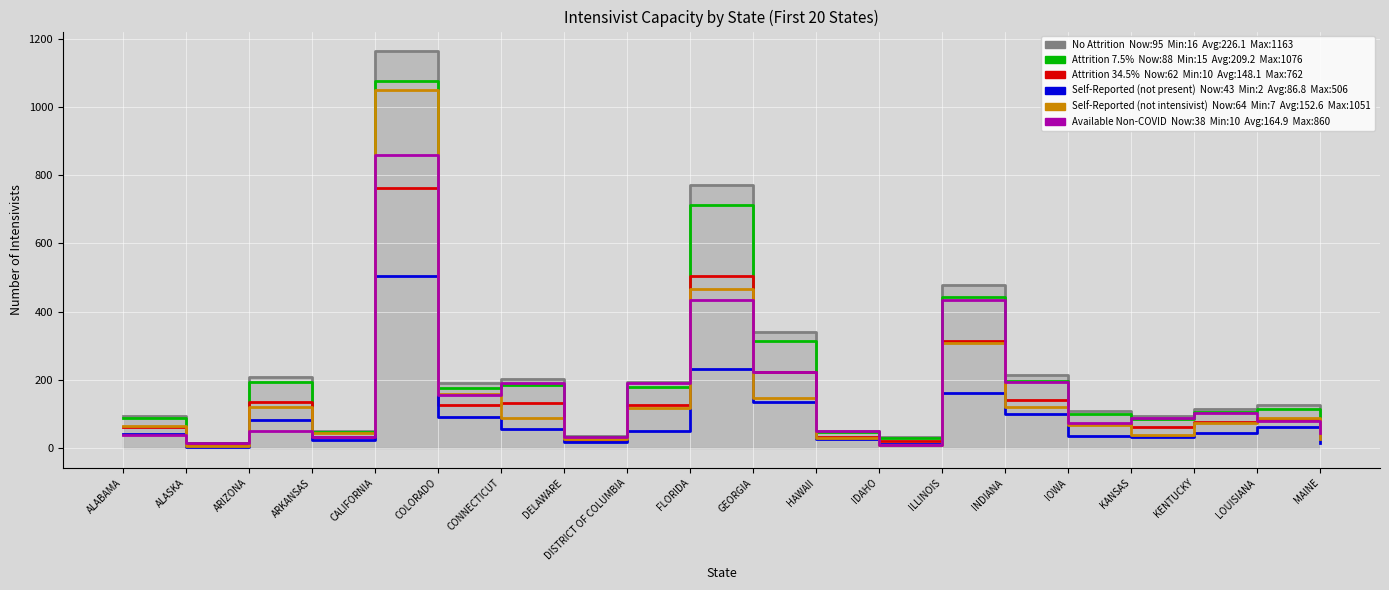

What are all the series names shown in the legend?

No Attrition, Attrition 7.5%, Attrition 34.5%, Self-Reported (not present), Self-Reported (not intensivist), Available Non-COVID